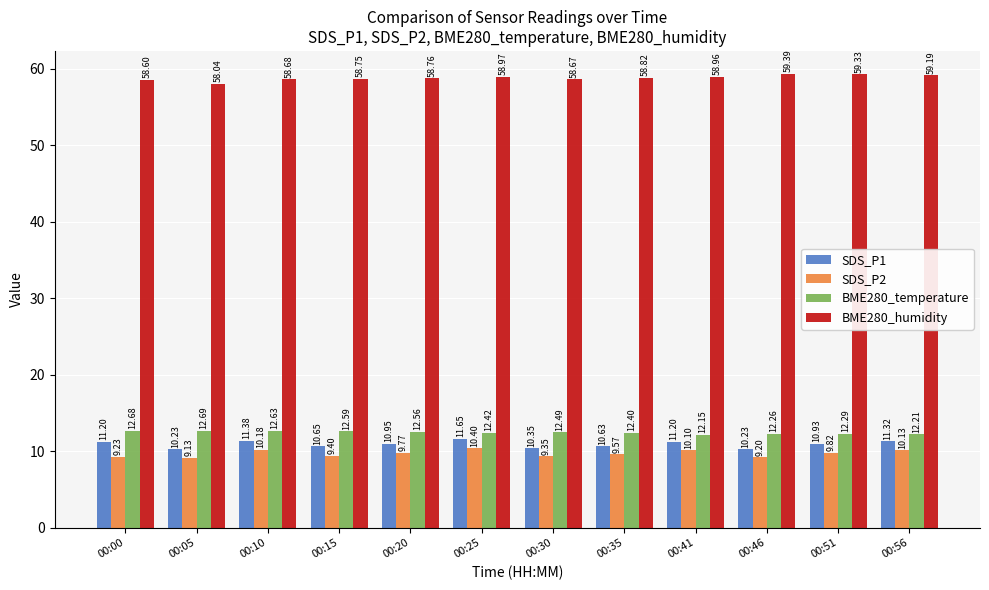

How many groups of bars are there?

12